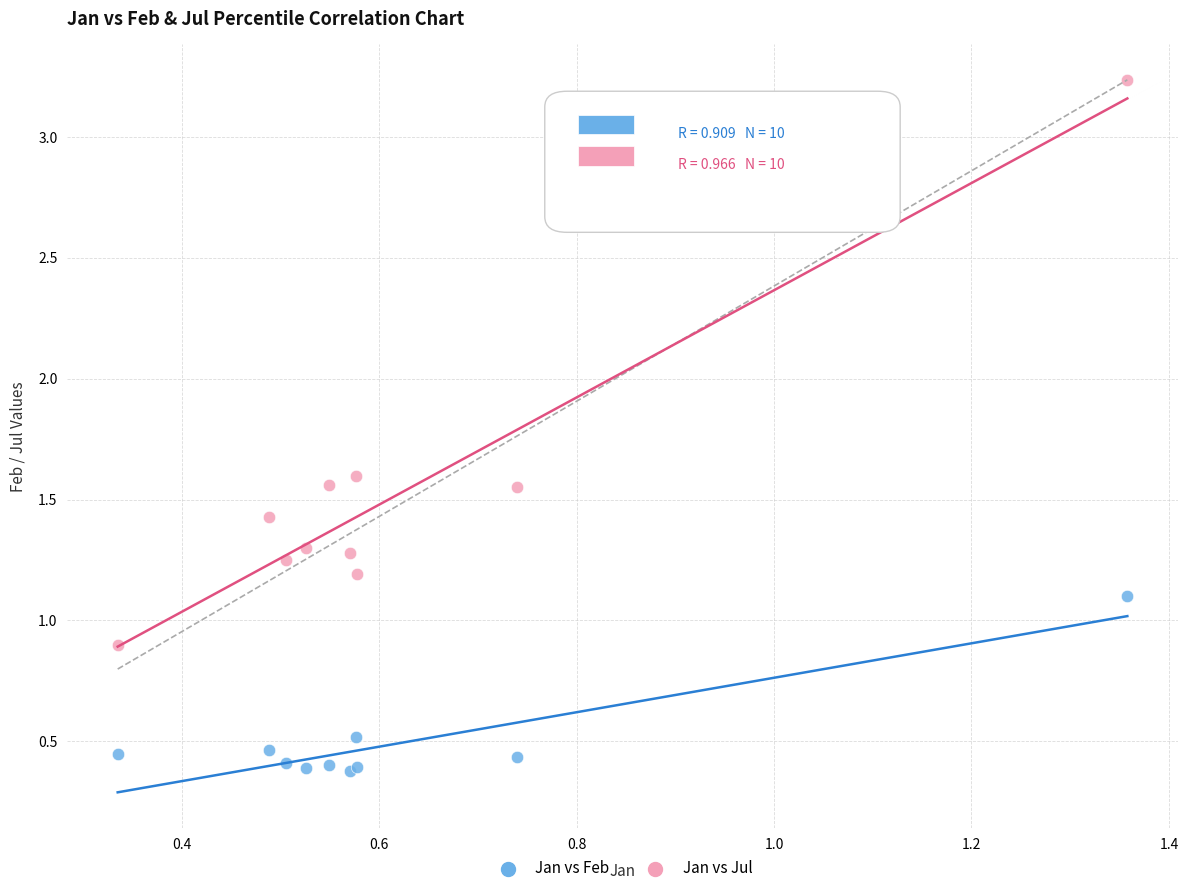

Which series reaches the maximum Y coordinate?

Jan vs Jul